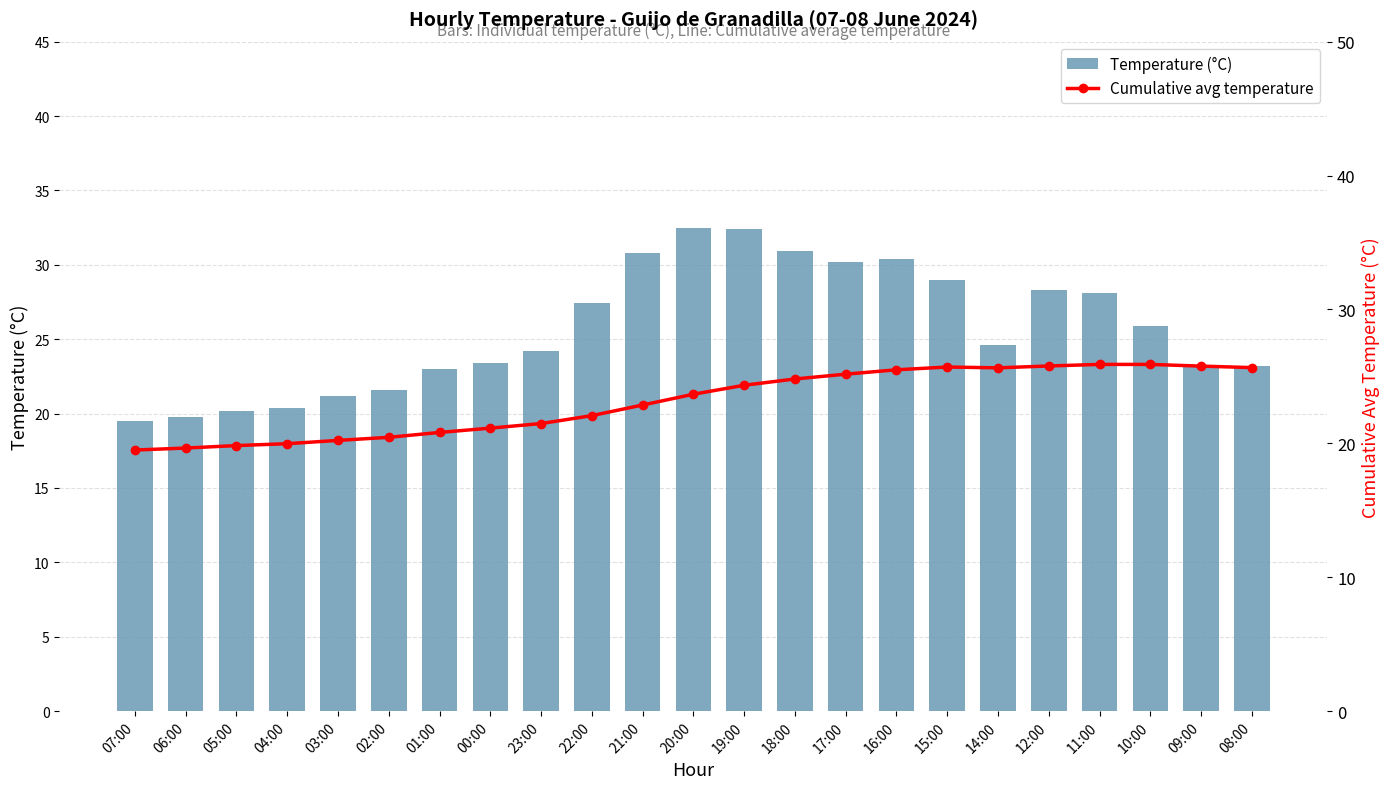

Reading right to left, transcribe all the data shown in this chart.

Temperature (°C): 23.2	23.1	25.9	28.1	28.3	24.6	29.0	30.4	30.2	30.9	32.4	32.5	30.8	27.4	24.2	23.4	23.0	21.6	21.2	20.4	20.2	19.8	19.5
Cumulative avg temperature: 25.7	25.8	25.9	25.9	25.8	25.6	25.7	25.5	25.2	24.8	24.3	23.7	22.9	22.1	21.5	21.1	20.8	20.5	20.2	20.0	19.8	19.6	19.5